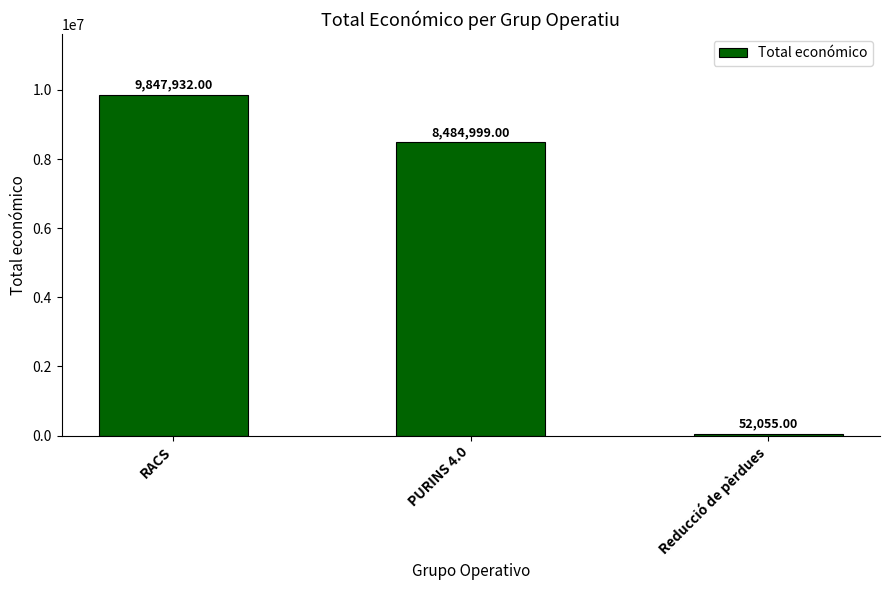

How many bars are there in total?

3